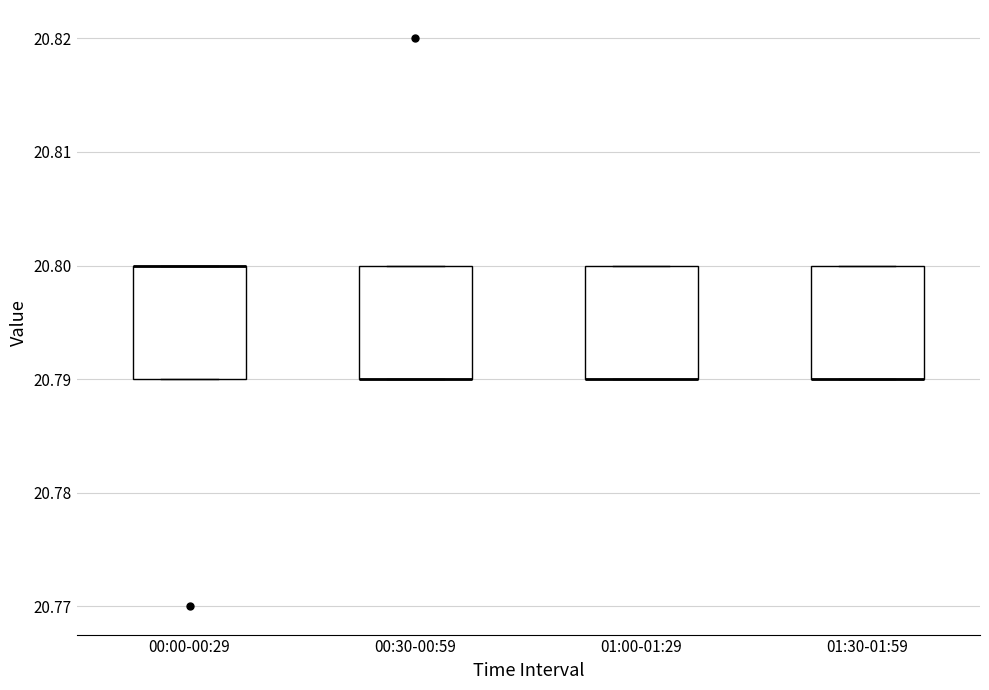

Reading left to right, transcribe this box plot: for each box, give where its median line is, the range the box spans, and where its two whiskers end, as read against the y-axis. The values are not printed on the chart, so give them approximately, as read against the axis.

00:00-00:29: median 20.80 (drawn on the box's upper edge), box 20.79 to 20.80, whiskers 20.79 to 20.80
00:30-00:59: median 20.79 (drawn on the box's lower edge), box 20.79 to 20.80, whiskers 20.79 to 20.80
01:00-01:29: median 20.79 (drawn on the box's lower edge), box 20.79 to 20.80, whiskers 20.79 to 20.80
01:30-01:59: median 20.79 (drawn on the box's lower edge), box 20.79 to 20.80, whiskers 20.79 to 20.80